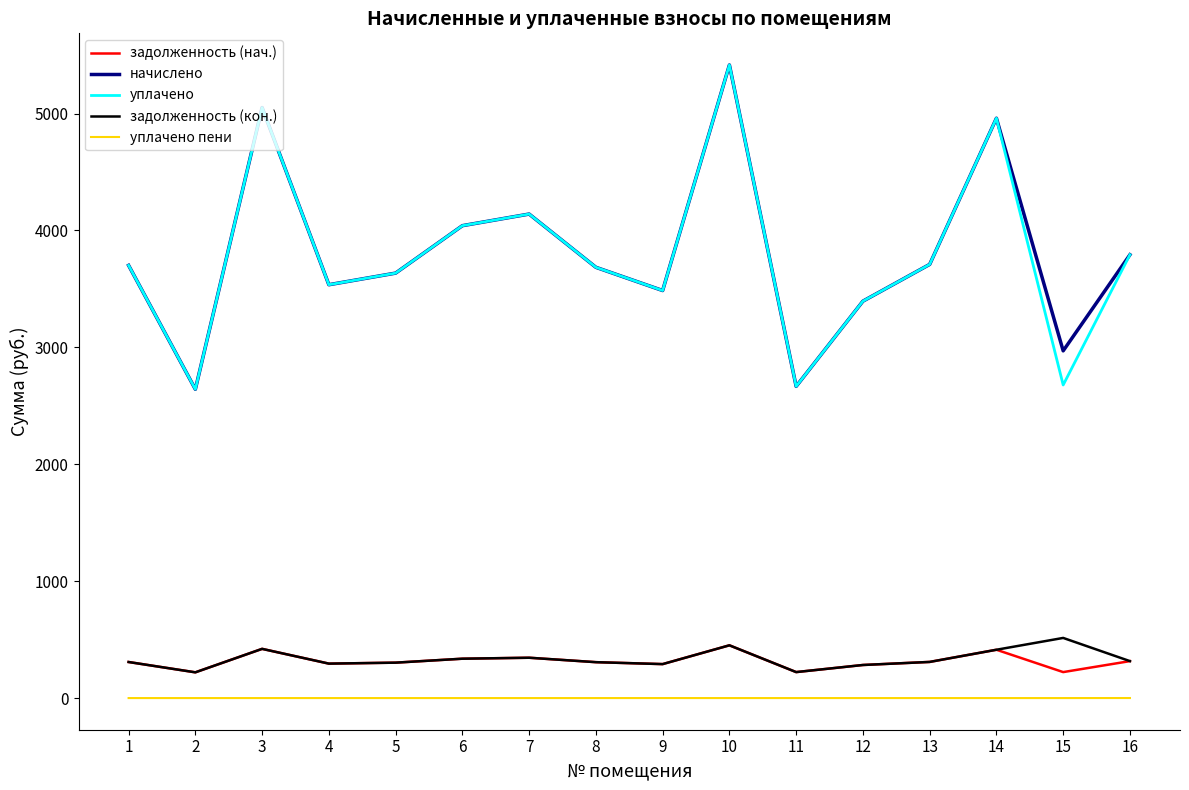

What is the approximate value of задолженность (кон.) at 15?

514.4